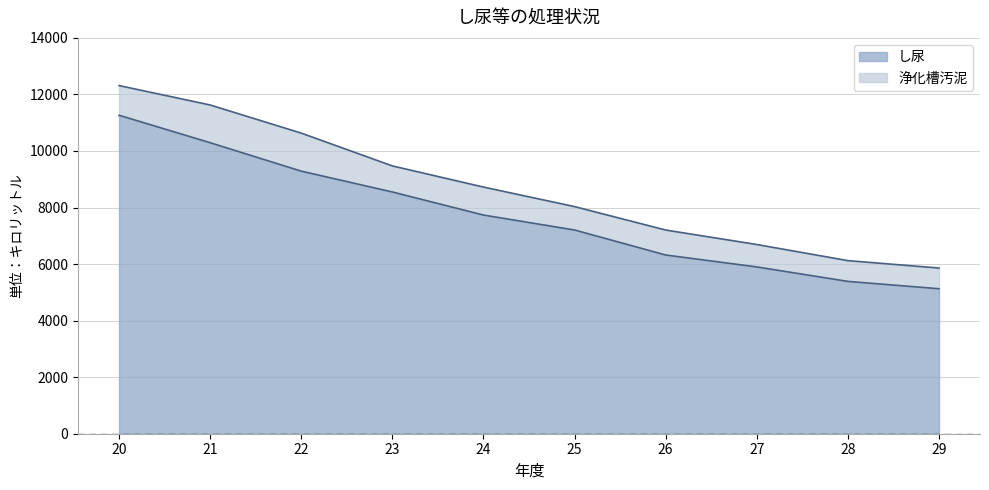

How many data points does each series have?

10